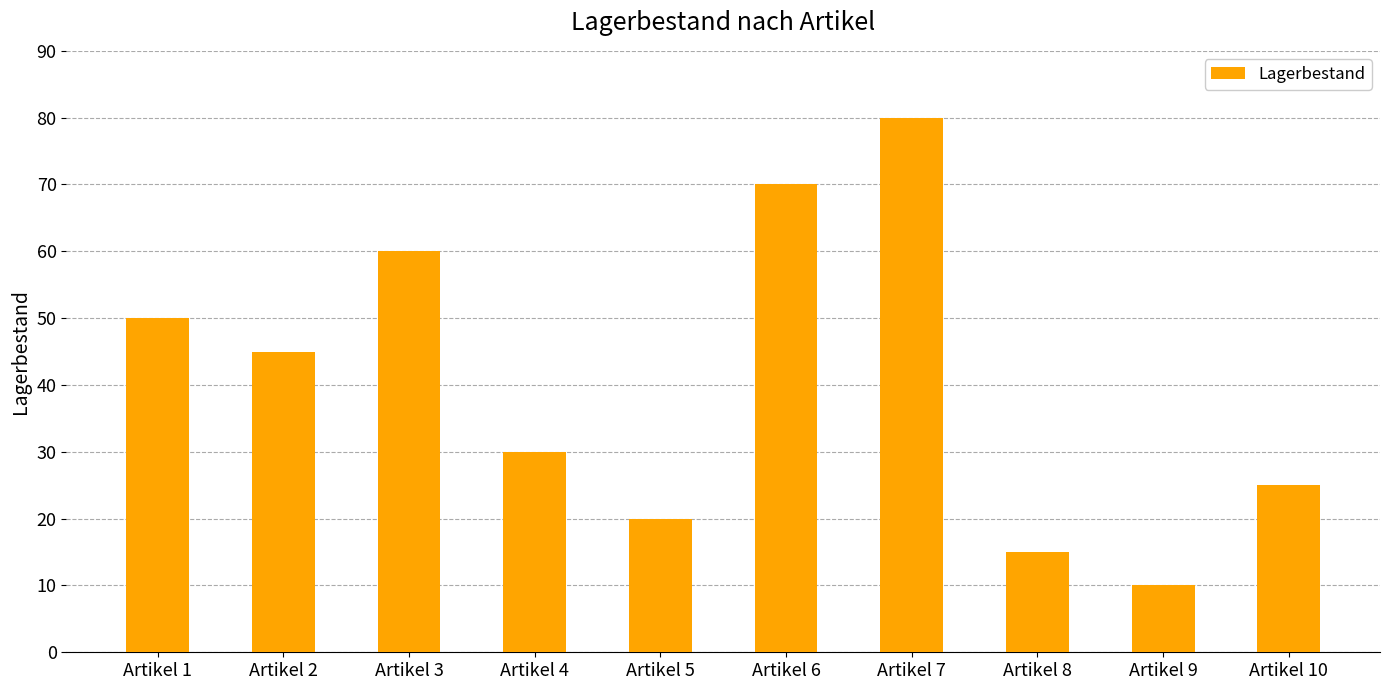

What value does the data have at Artikel 1, to the nearest 10?

50